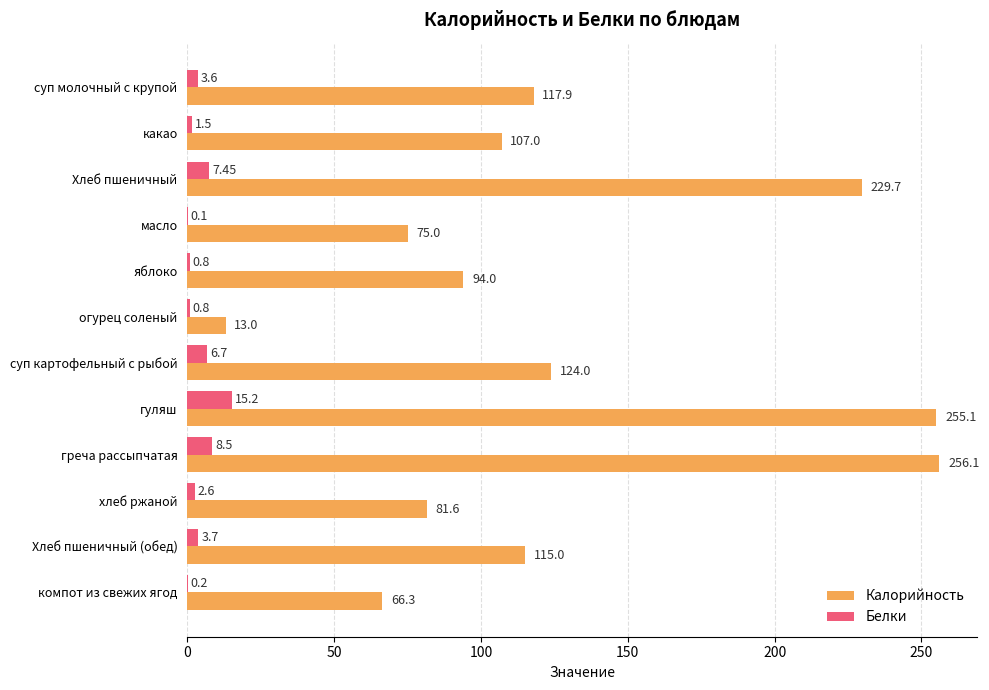

At which category does the chart reach its peak across all series?

греча рассыпчатая